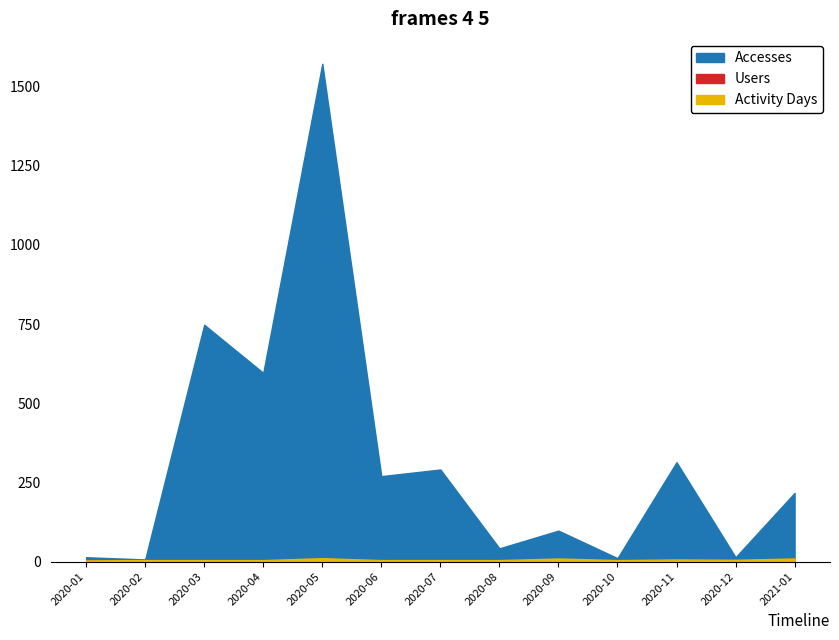

What are all the series names shown in the legend?

Accesses, Users, Activity Days